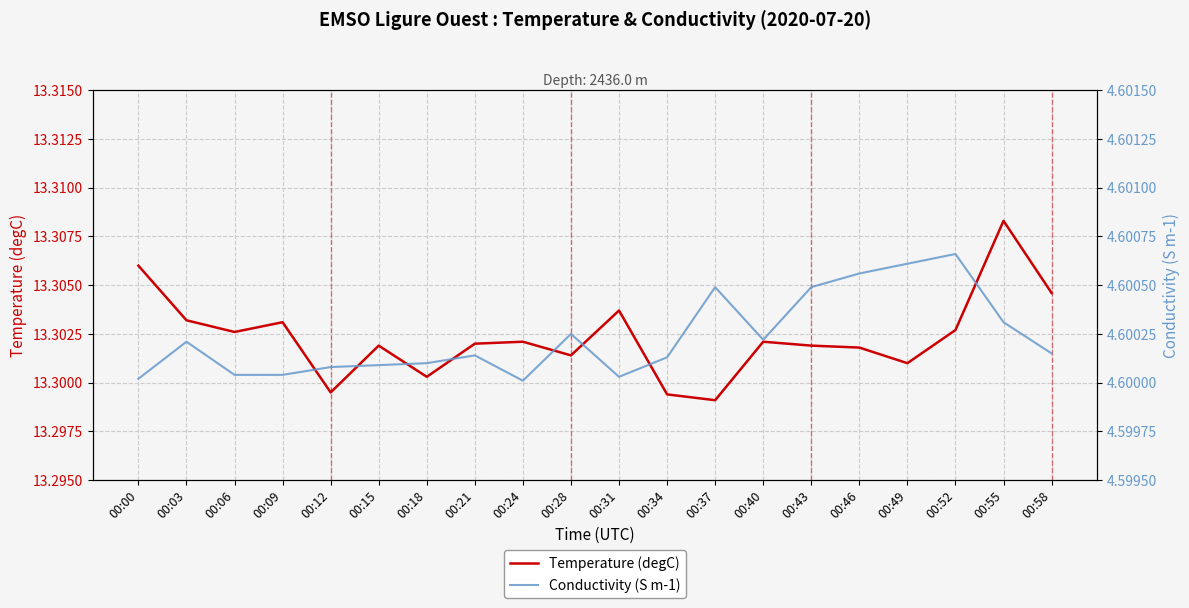

How many lines are shown in the chart?

2